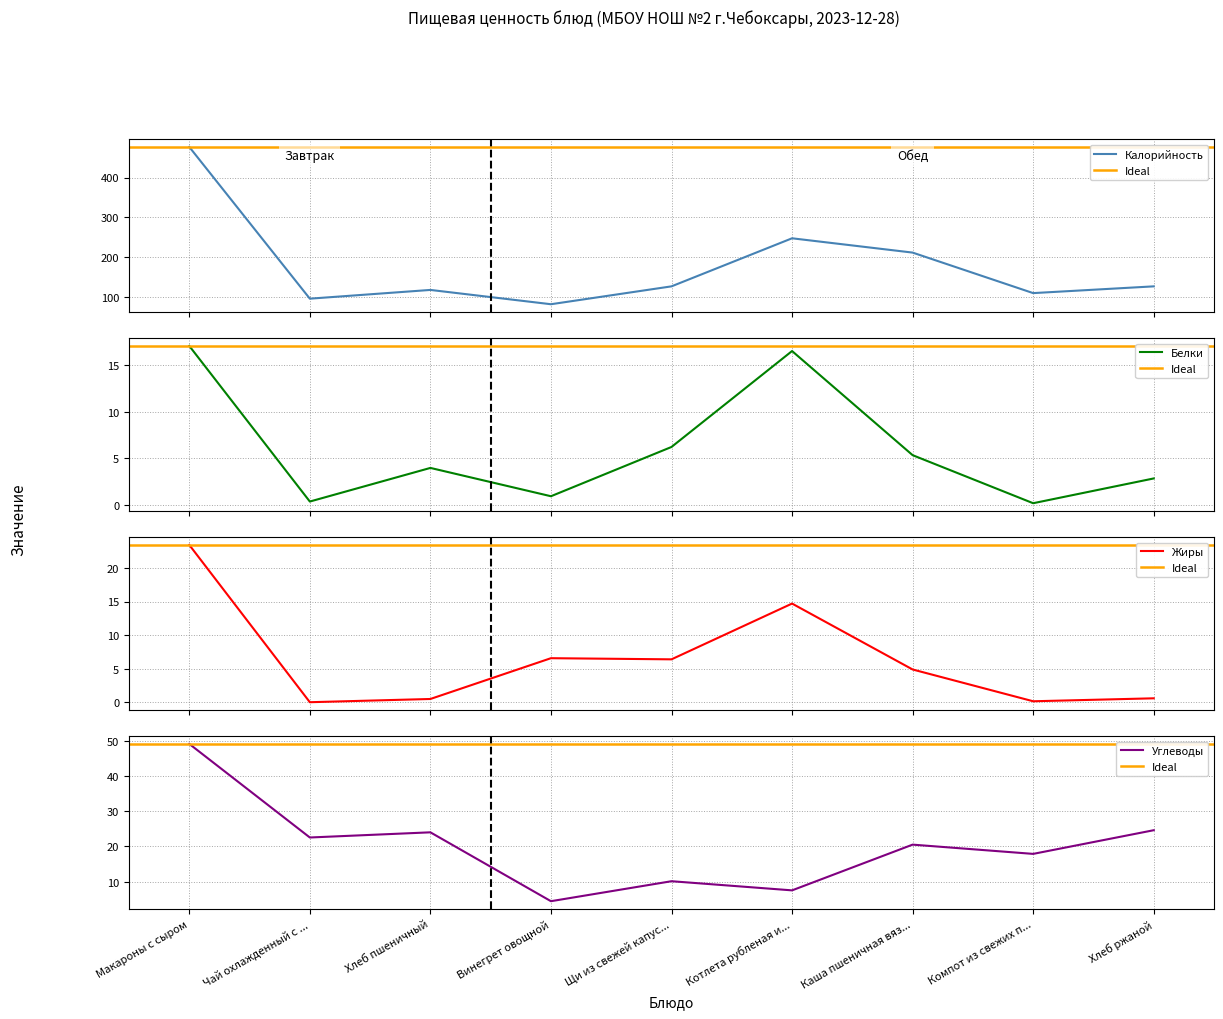

Where does the Углеводы series first go above 20?

Макароны с сыром